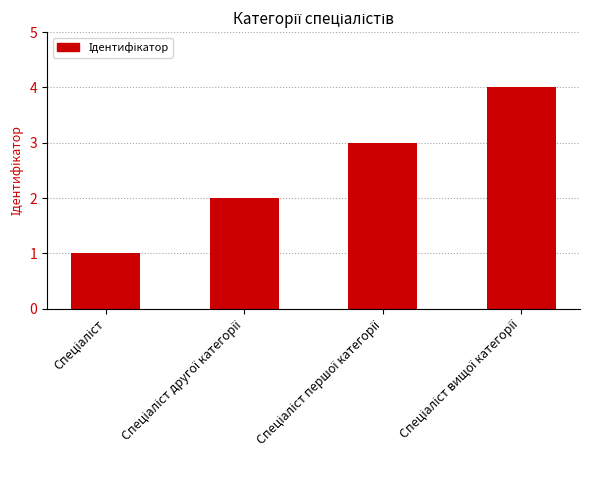

What is the greatest value displayed?

4